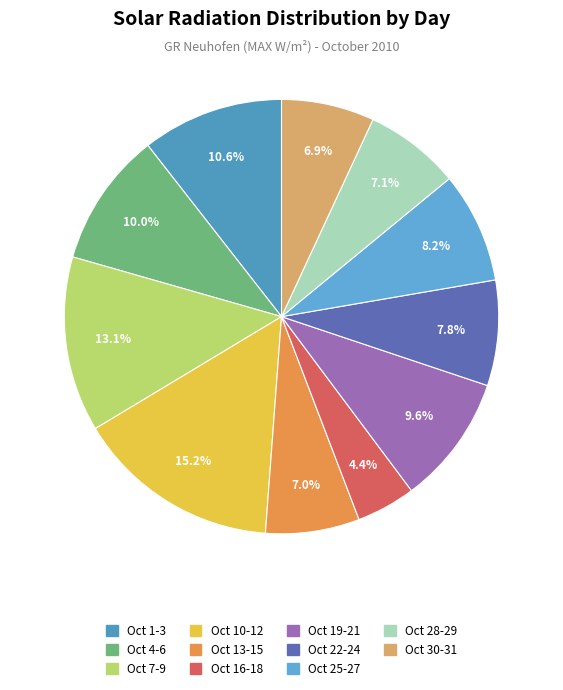

How many segments does this pie chart have?

11